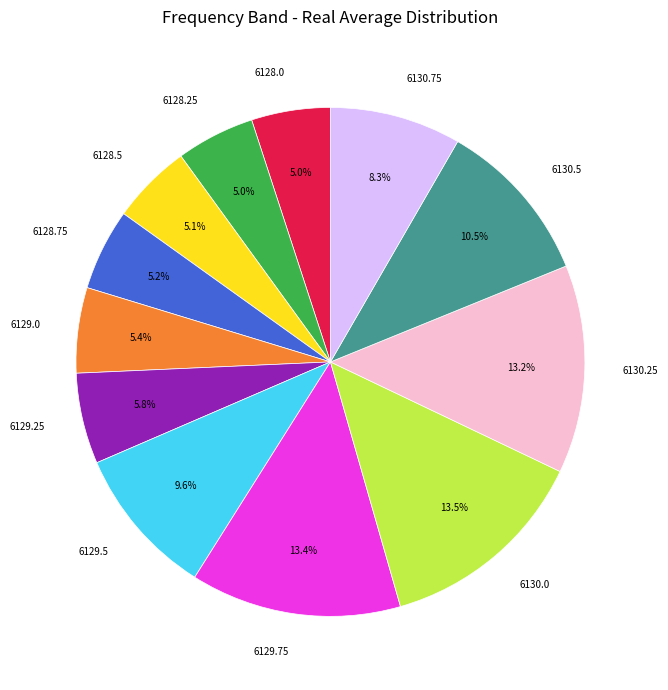

Between 6130.75 and 6128.5, which is larger?

6130.75